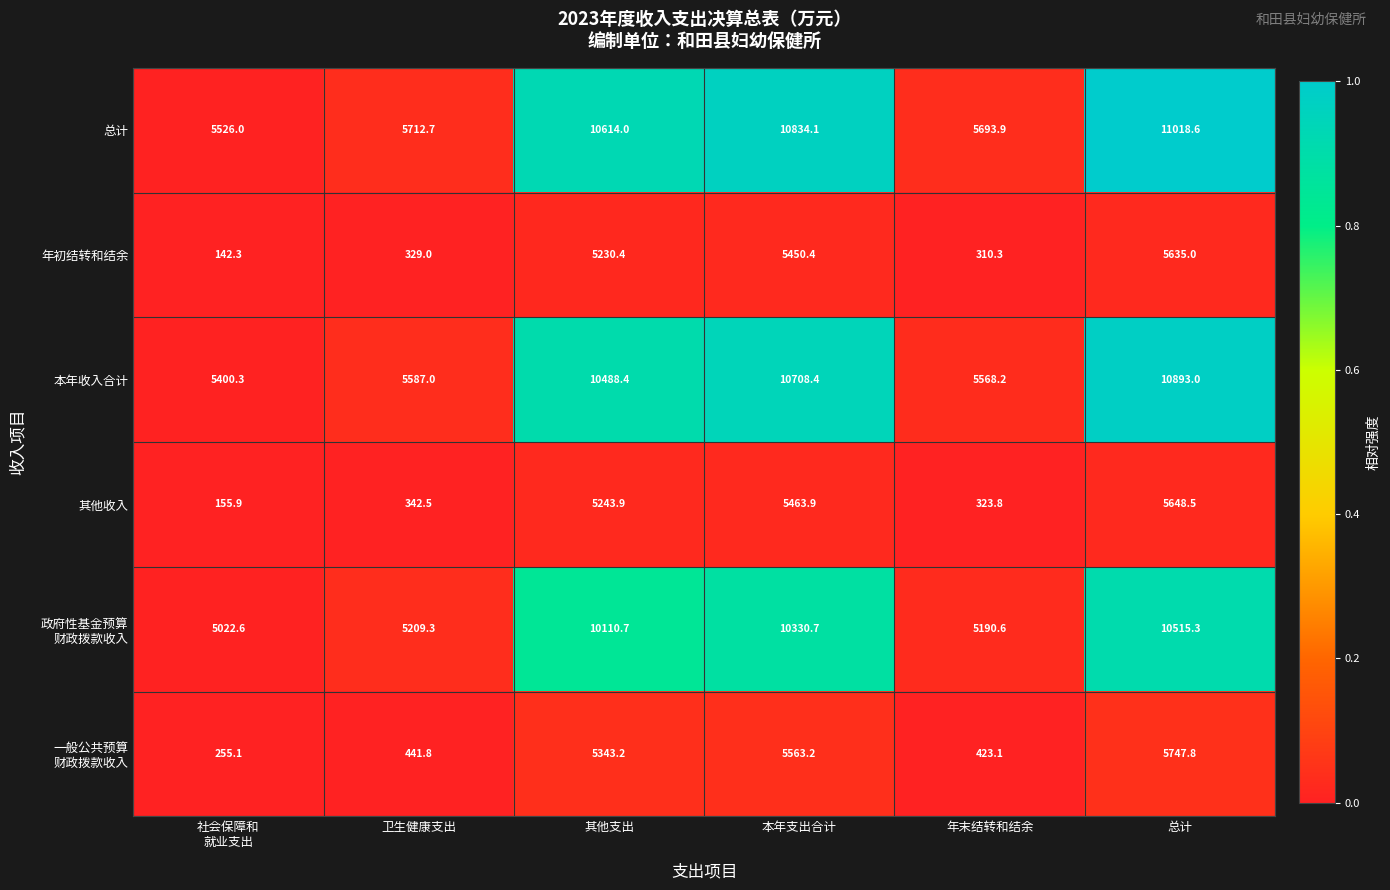

Which series has the largest total across all categories?

总计